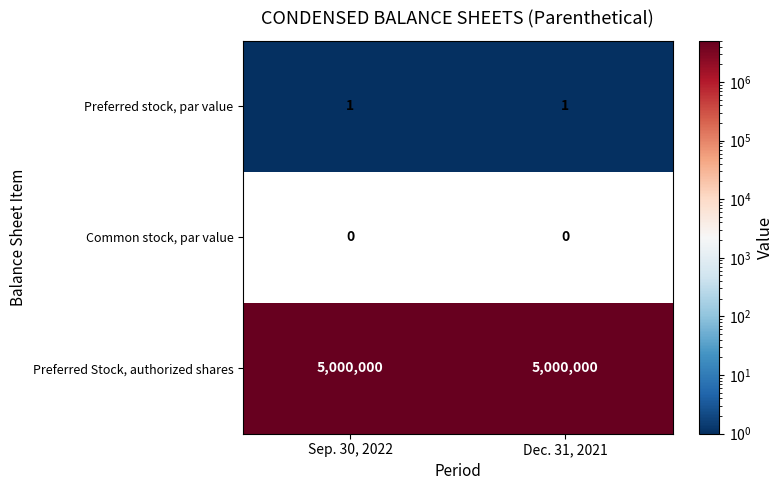

At Dec. 31, 2021, list the series in order from smallest to largest.

Common stock, par value, Preferred stock, par value, Preferred Stock, authorized shares